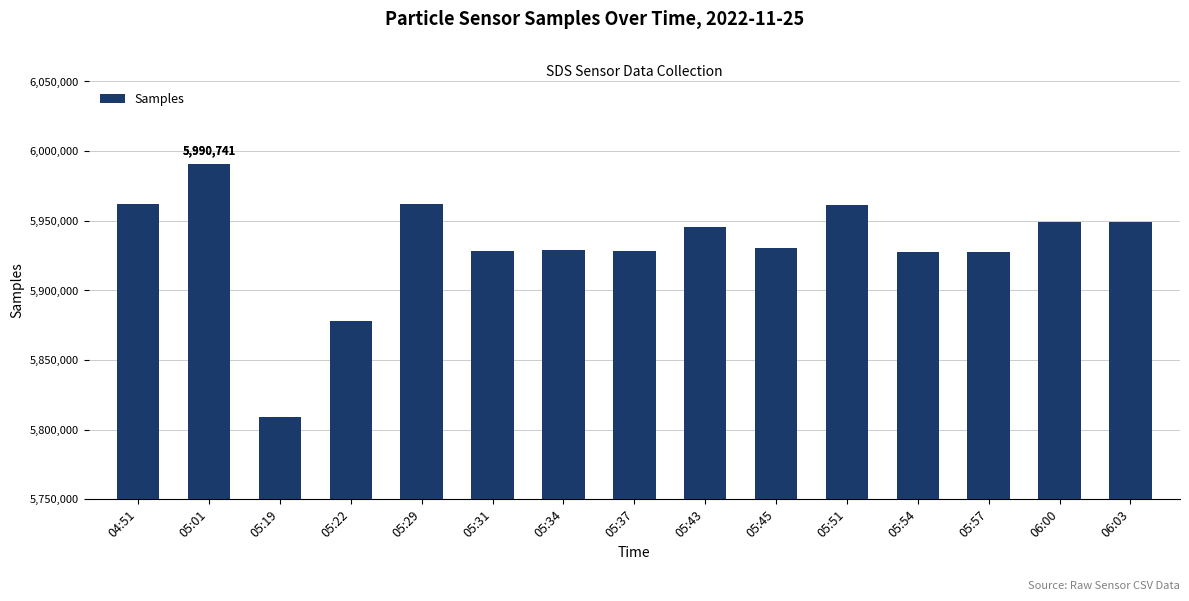

Approximately how many times larger is the value at 05:45 compared to 05:31?

1.0